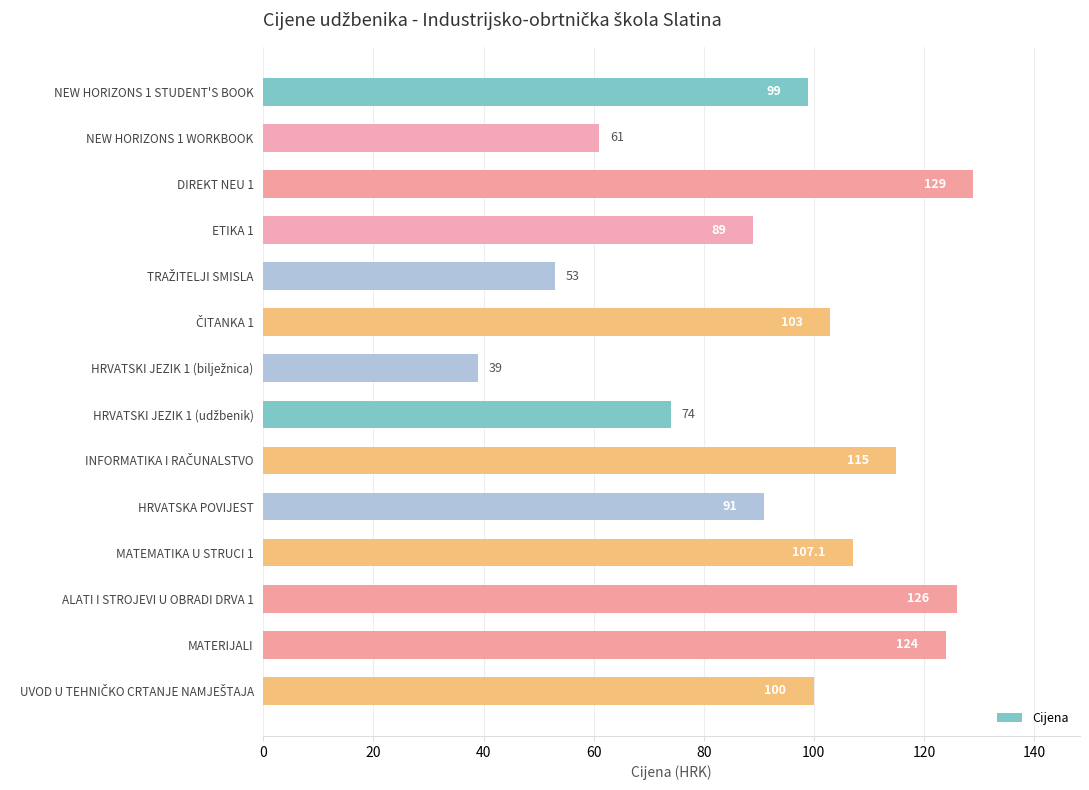

Reading top to bottom, list all the values displayed in this chart.

99.0	61.0	129.0	89.0	53.0	103.0	39.0	74.0	115.0	91.0	107.1	126.0	124.0	100.0